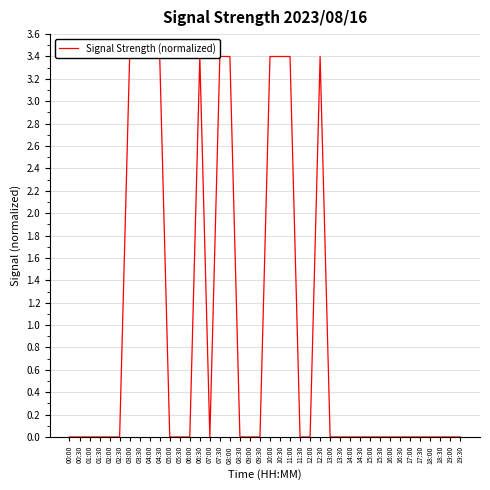

How many lines are shown in the chart?

1